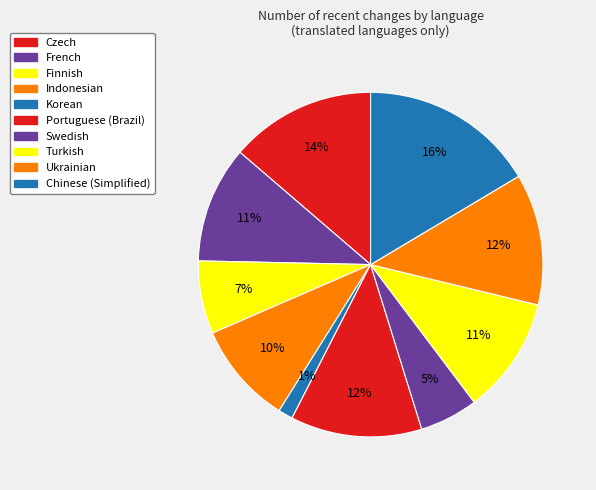

Rank the categories by value from lowest to highest.

Korean, Swedish, Finnish, Indonesian, French, Turkish, Portuguese (Brazil), Ukrainian, Czech, Chinese (Simplified)